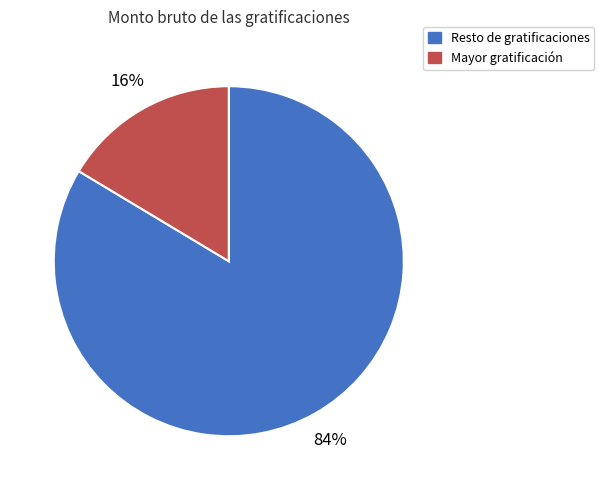

Is there a majority slice in this chart?

Yes